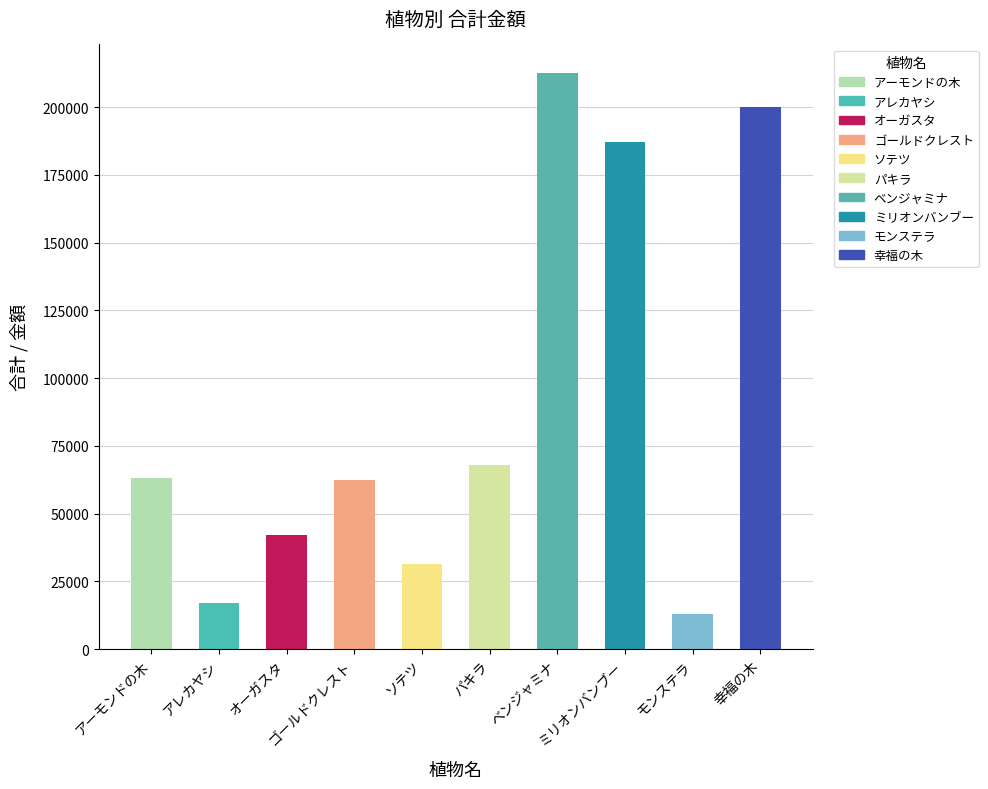

Count the number of values greater than 63000.

4